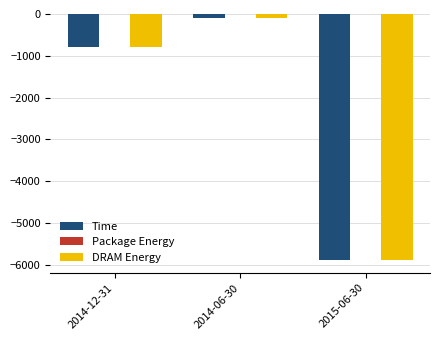

Where is DRAM Energy nearest to the value -3000?

2014-12-31